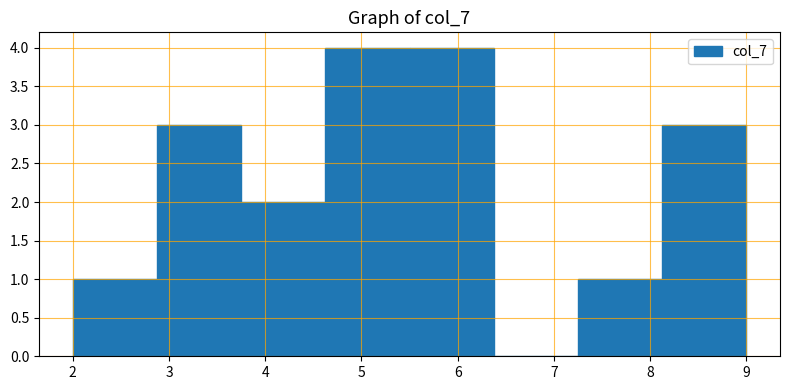

How tall is the bar that spans 2.9 to 3.8 on the x-axis? Neither the bar edges nor the heights are printed on the chart, so give them approximately, as read against the axes.

3